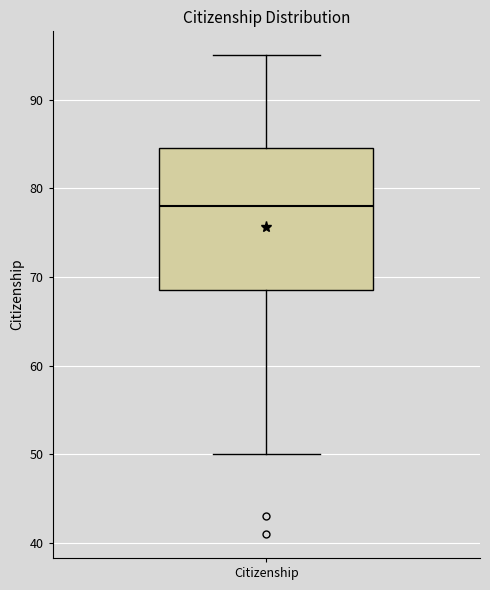

Where does the lower whisker of the box for Citizenship end on the y-axis? The values are not printed on the chart, so give them approximately, as read against the axis.

50